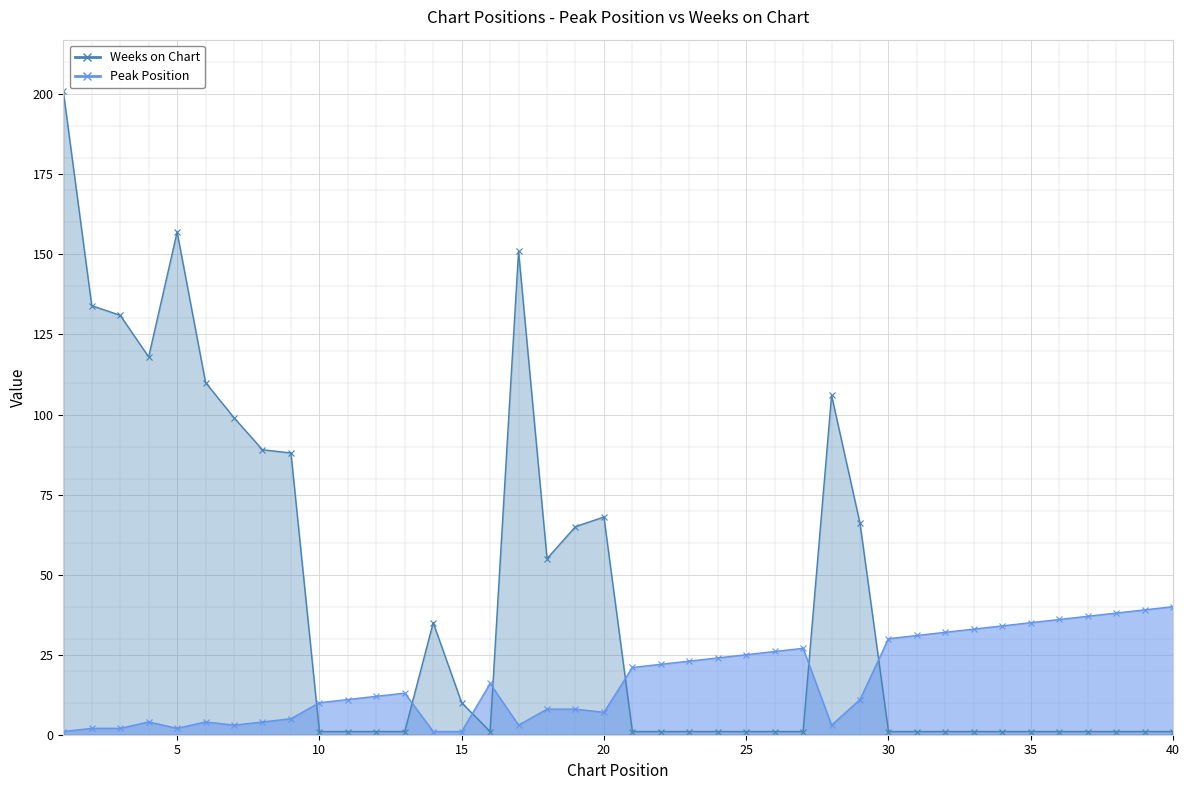

What is the maximum value shown in the chart?

201